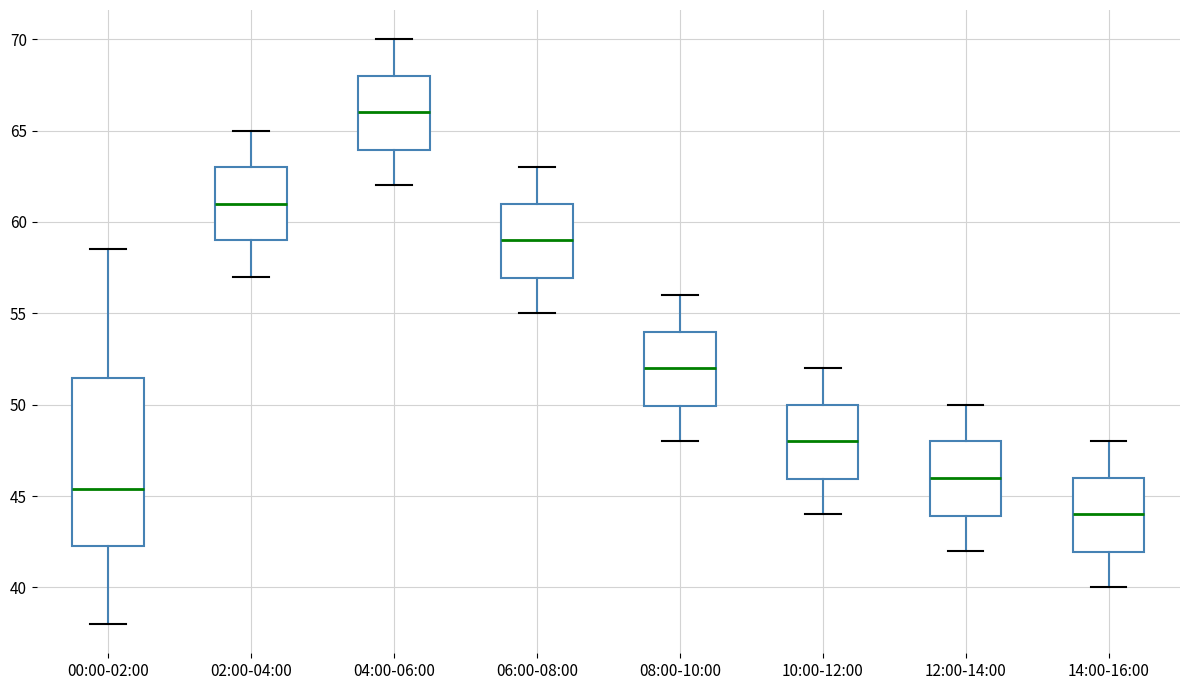

Reading left to right, transcribe this box plot: for each box, give where its median line is, the range the box spans, and where its two whiskers end, as read against the y-axis. The values are not printed on the chart, so give them approximately, as read against the axis.

00:00-02:00: median 45.5, box 42.5 to 51.5, whiskers 38.0 to 58.5
02:00-04:00: median 61.0, box 59.0 to 63.0, whiskers 57.0 to 65.0
04:00-06:00: median 66.0, box 64.0 to 68.0, whiskers 62.0 to 70.0
06:00-08:00: median 59.0, box 57.0 to 61.0, whiskers 55.0 to 63.0
08:00-10:00: median 52.0, box 50.0 to 54.0, whiskers 48.0 to 56.0
10:00-12:00: median 48.0, box 46.0 to 50.0, whiskers 44.0 to 52.0
12:00-14:00: median 46.0, box 44.0 to 48.0, whiskers 42.0 to 50.0
14:00-16:00: median 44.0, box 42.0 to 46.0, whiskers 40.0 to 48.0